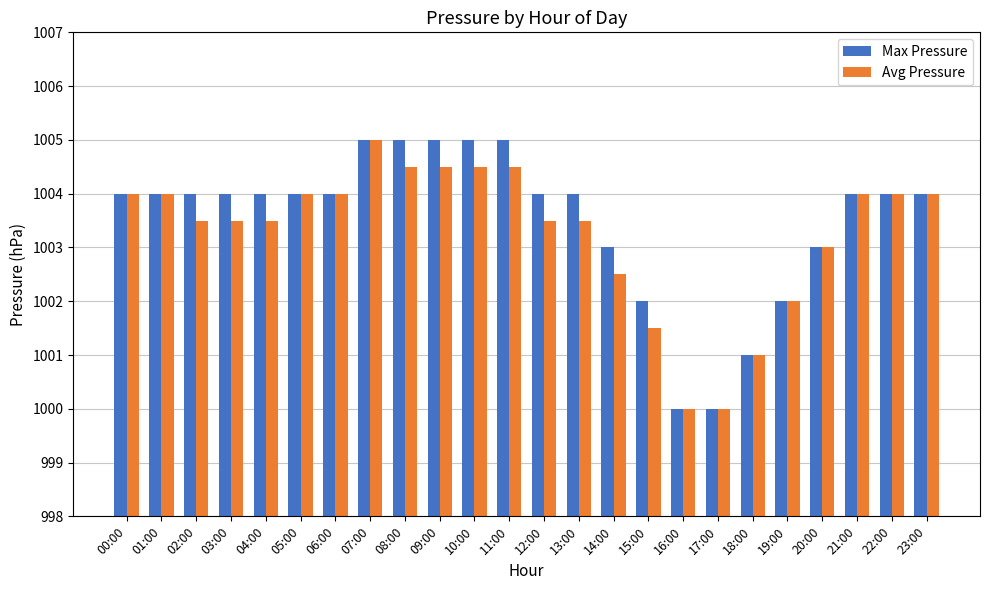

What is the sum of all Max Pressure values?

24084.0